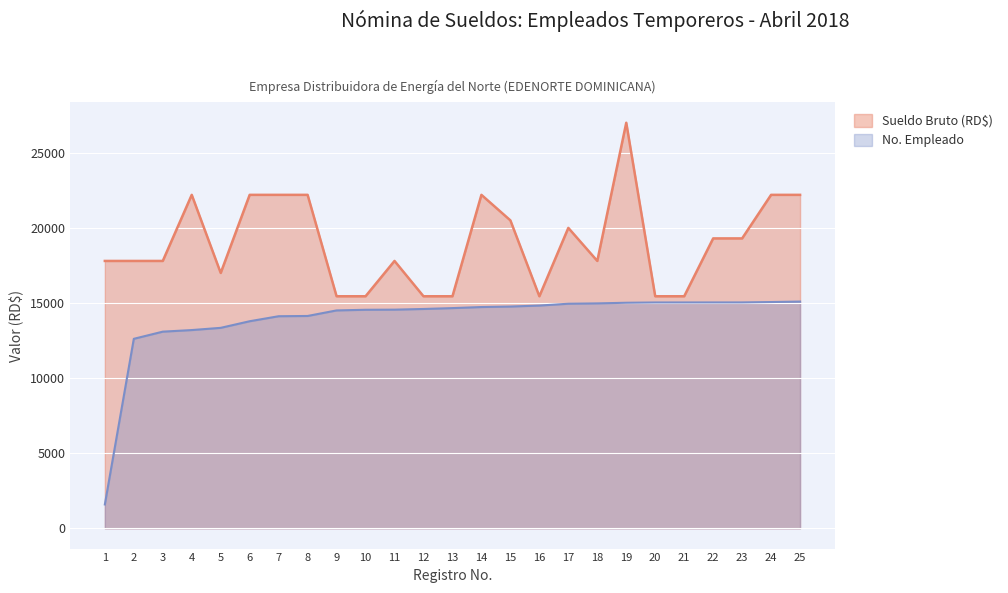

Which series has the largest total across all categories?

Sueldo Bruto (RD$)